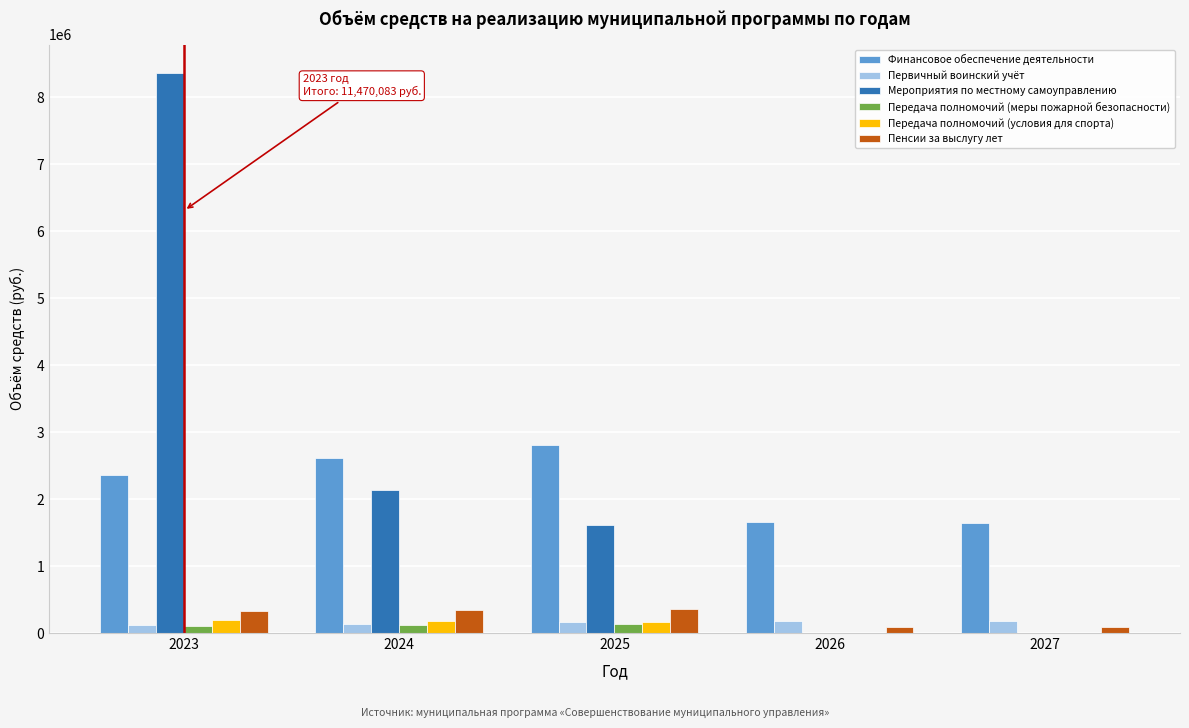

Which series changed the most between 2025 and 2026?

Мероприятия по местному самоуправлению